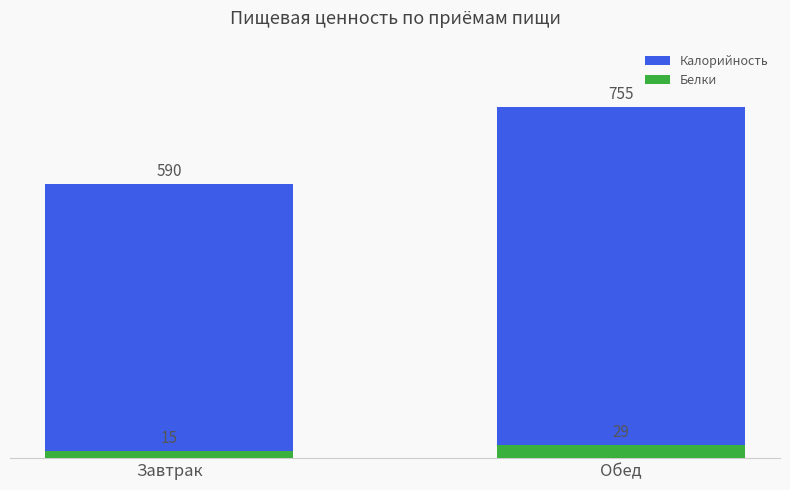

Which series has the largest range (max minus min)?

Калорийность